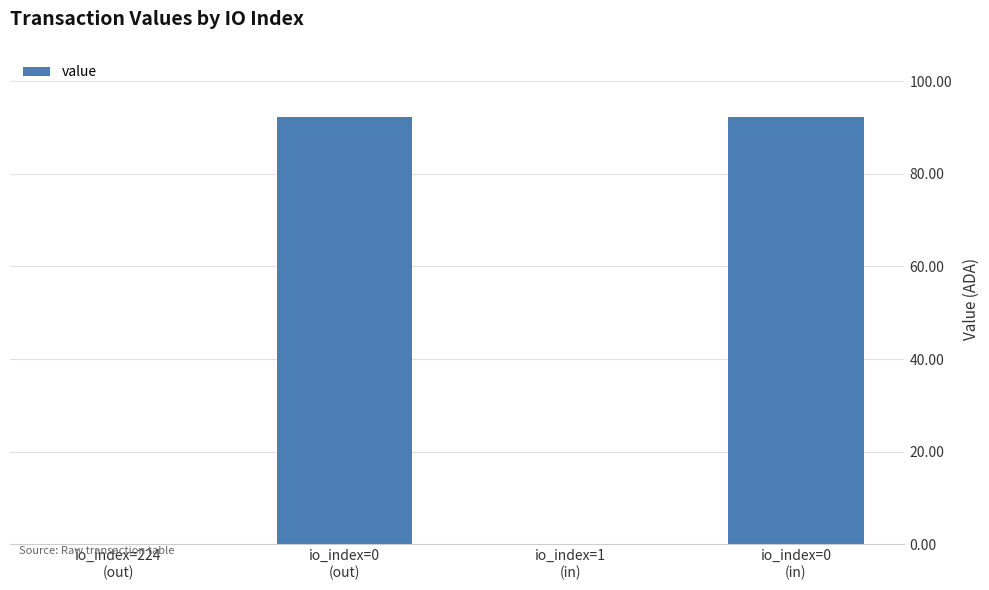

How many data points are above 92?

2